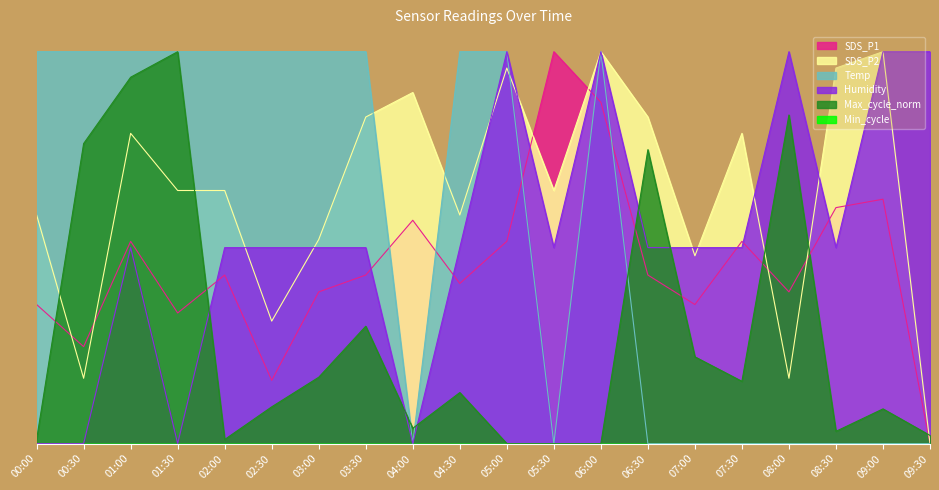

Between which two adjacent categories do Humidity and Max_cycle_norm first intersect?

01:30 and 02:00